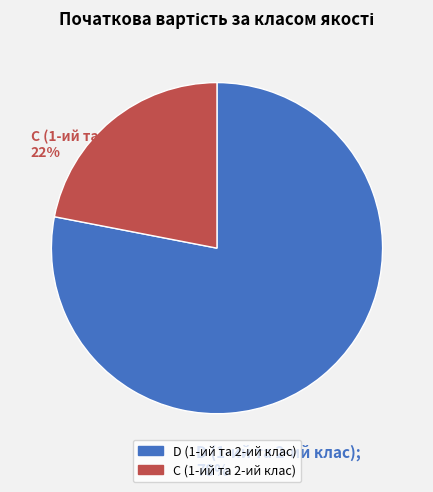

Is there a majority slice in this chart?

Yes